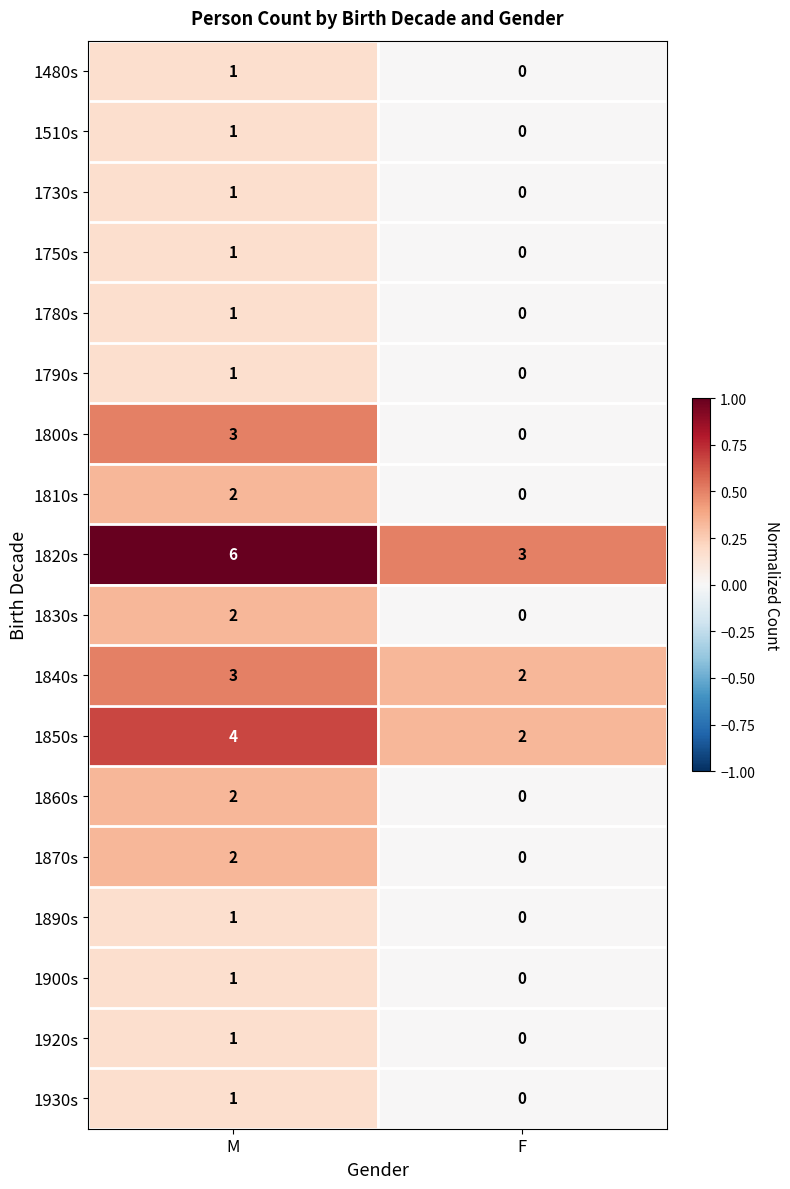

What is the difference between the 1800s values at F and M?

3